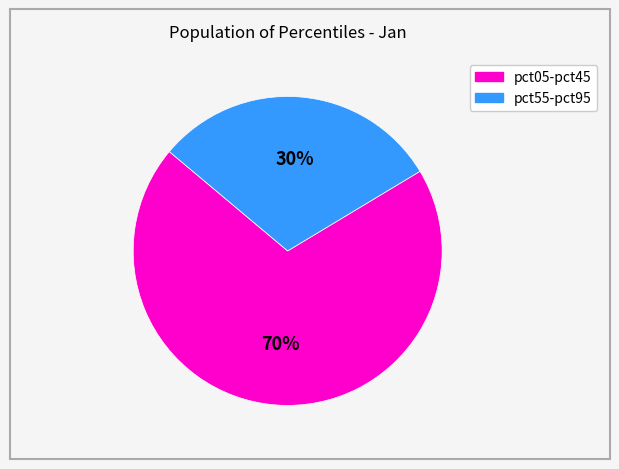

Is there a majority slice in this chart?

Yes